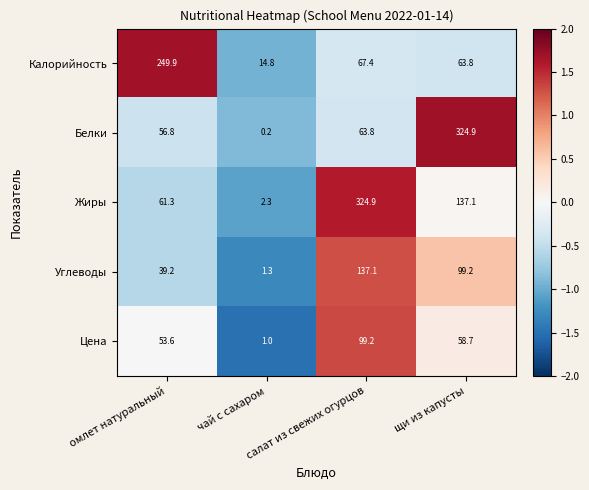

Which series changed the most between чай с сахаром and щи из капусты?

Белки